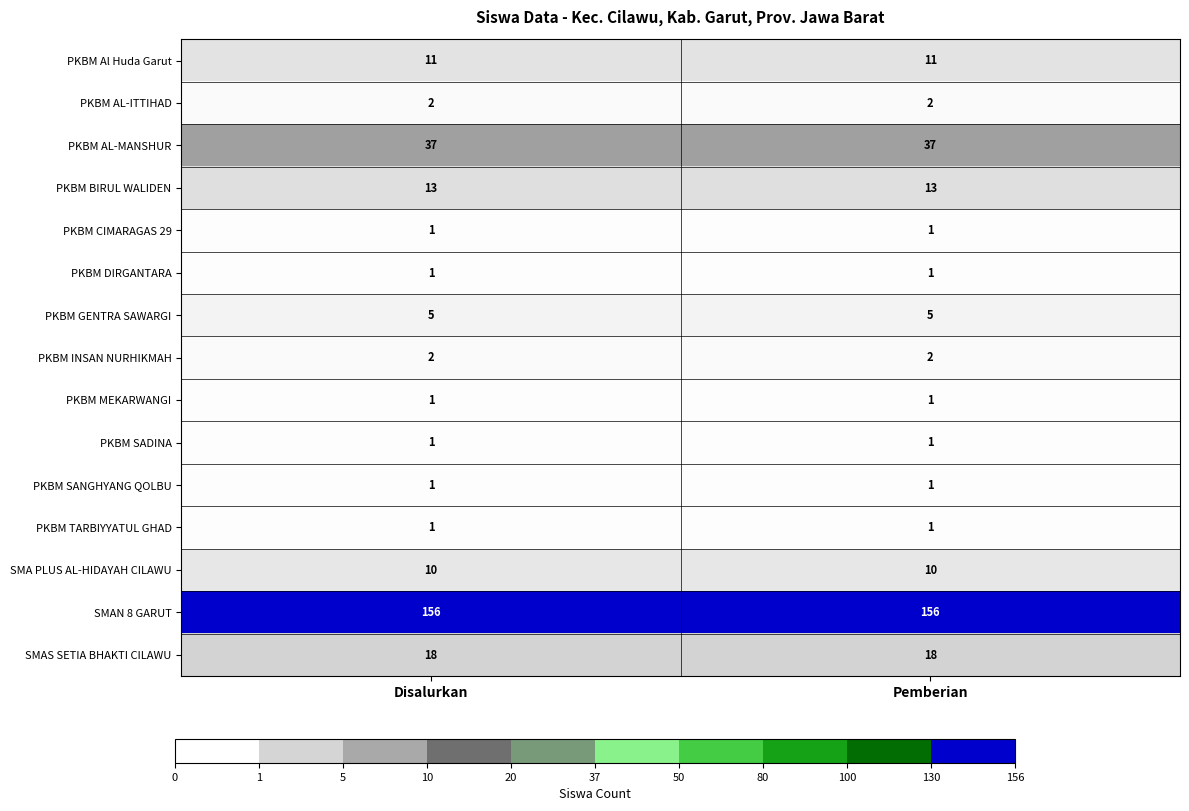

The value of PKBM SANGHYANG QOLBU at Pemberian is 2. True or false?

False